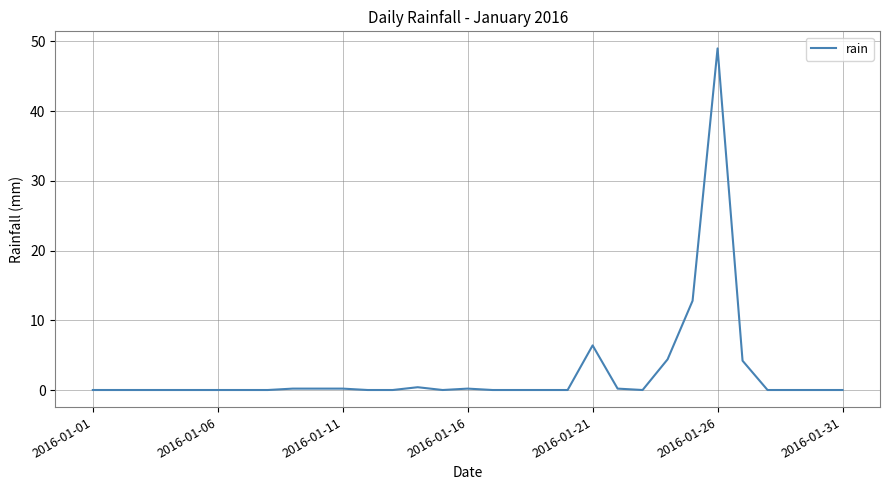

What is the maximum value shown in the chart?

49.0